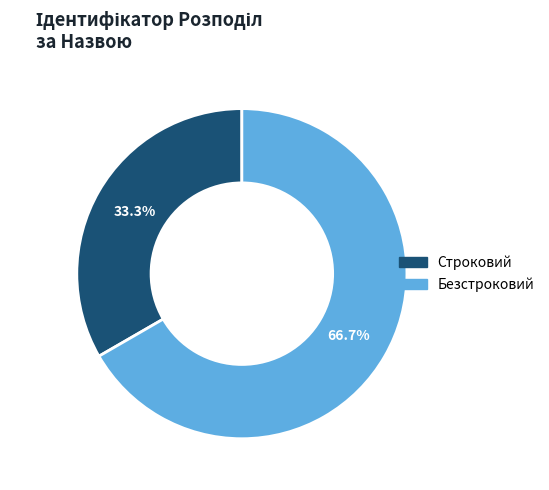

How many segments does this pie chart have?

2